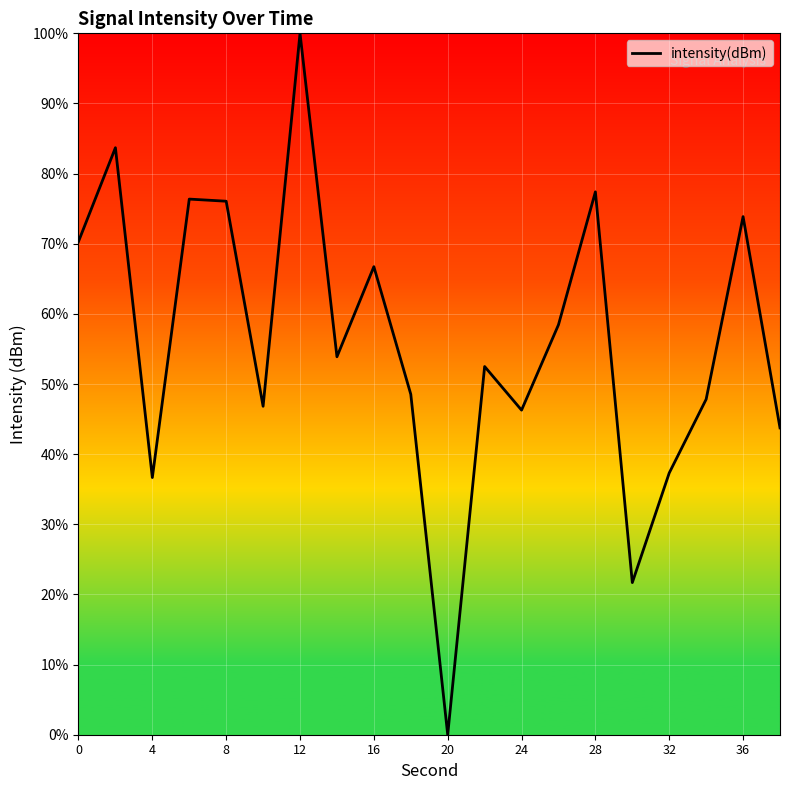

What is the difference between the maximum and minimum values?

100.0